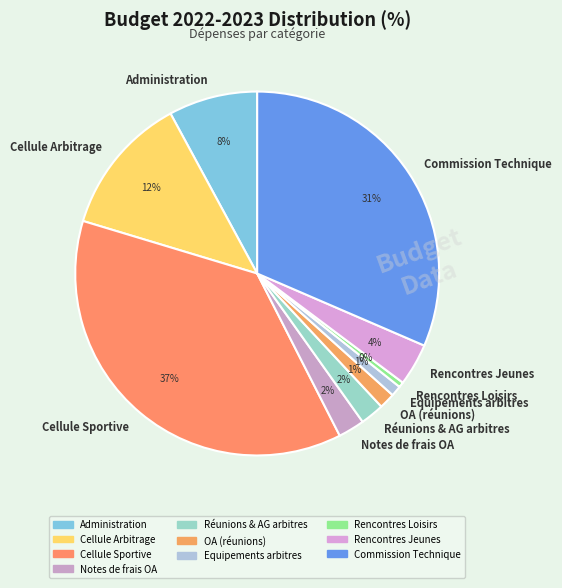

How many segments does this pie chart have?

10